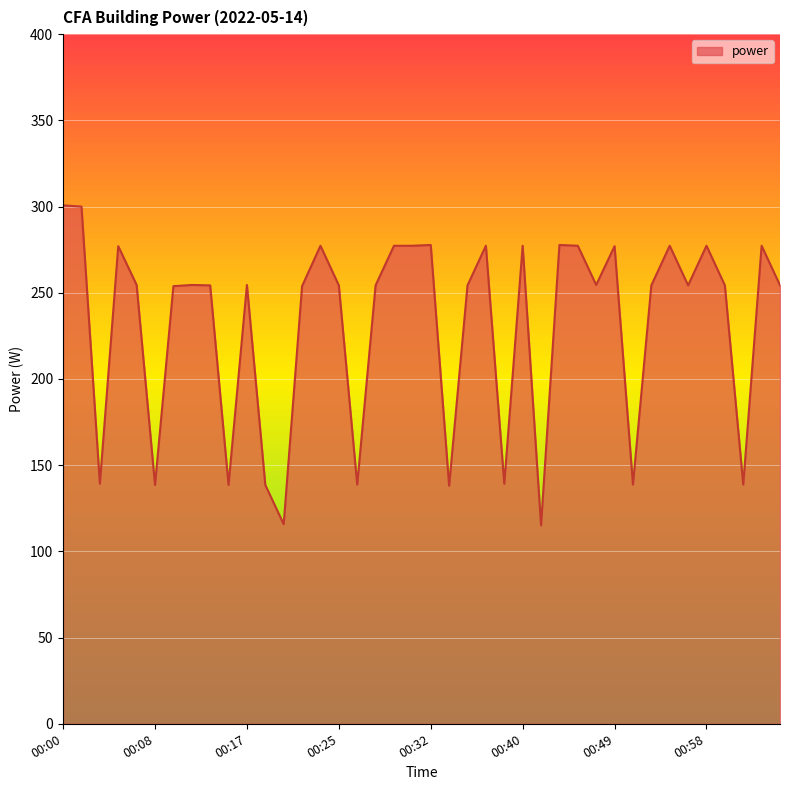

What is the difference between the maximum and minimum values?

185.6